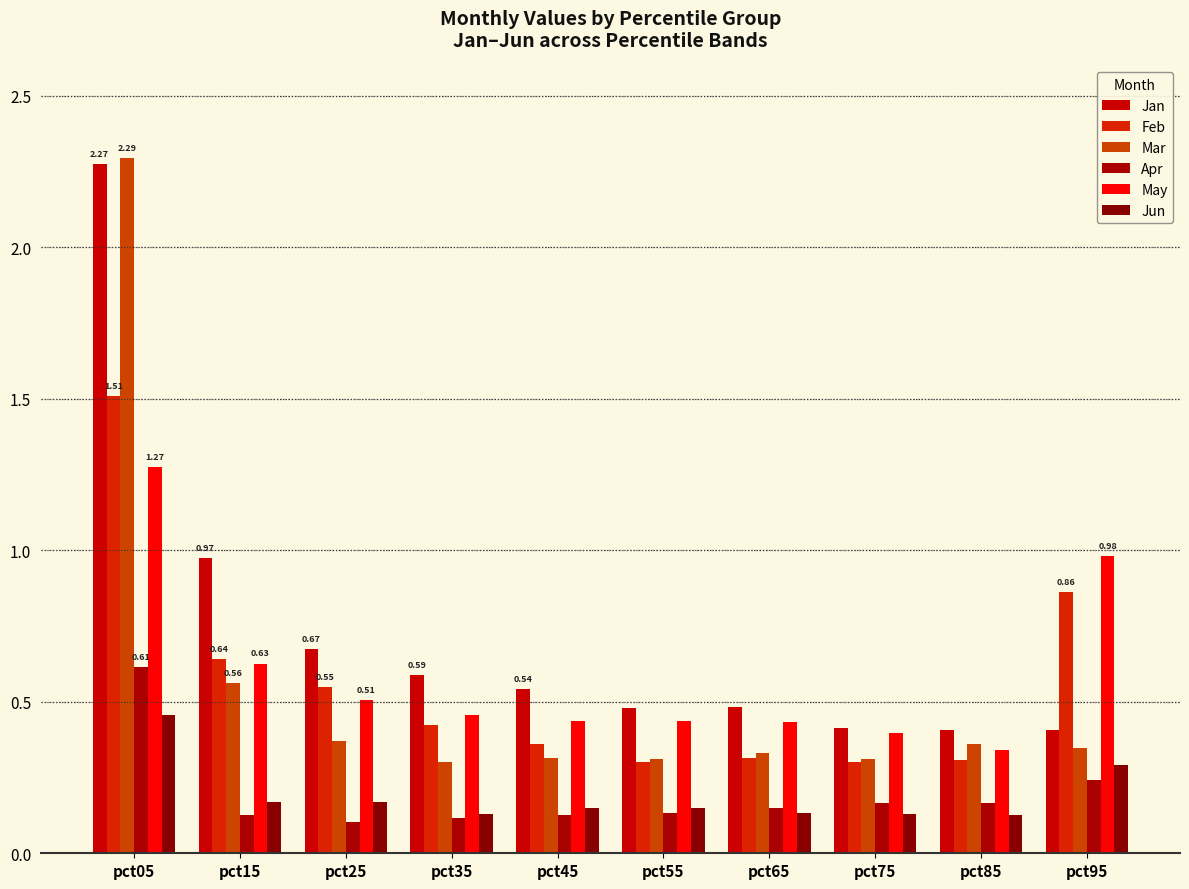

Does the chart contain any negative values?

No